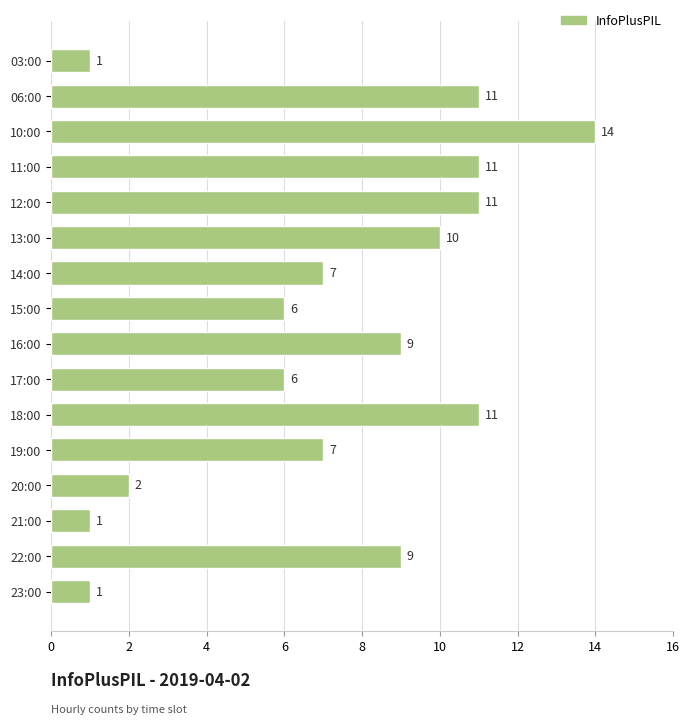

What is the value of the 5th bar from the top?

11